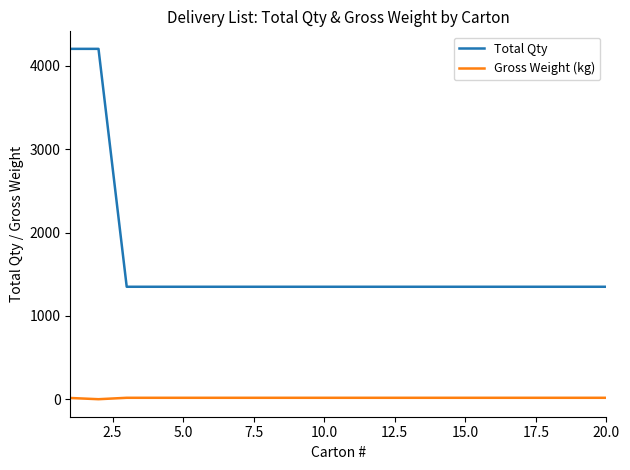

How many series are shown in this chart?

2